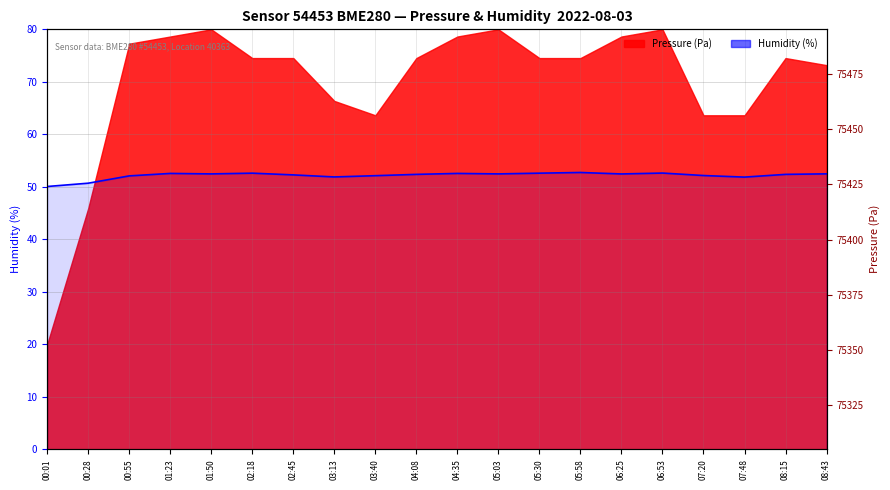

How many lines are shown in the chart?

1